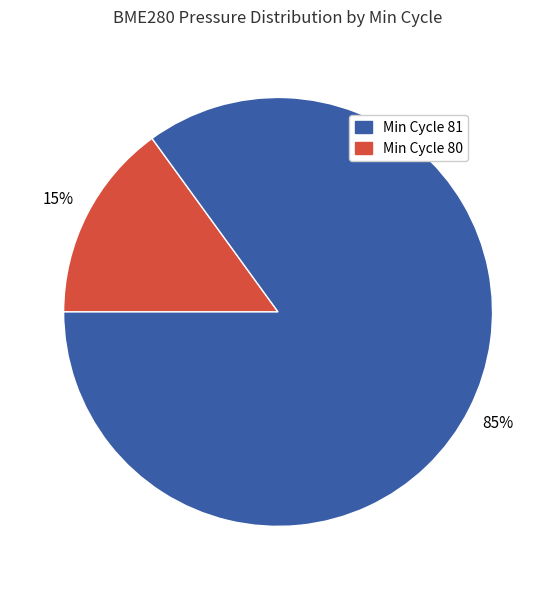

True or false: Min Cycle 81 accounts for 6% of the total.

False